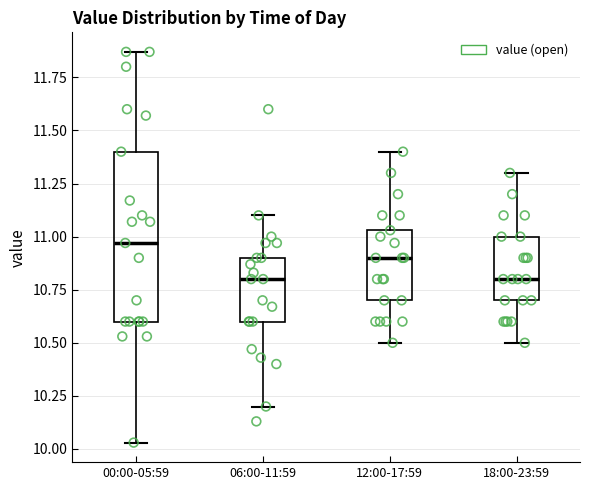

Which box's median line is the highest?

00:00-05:59